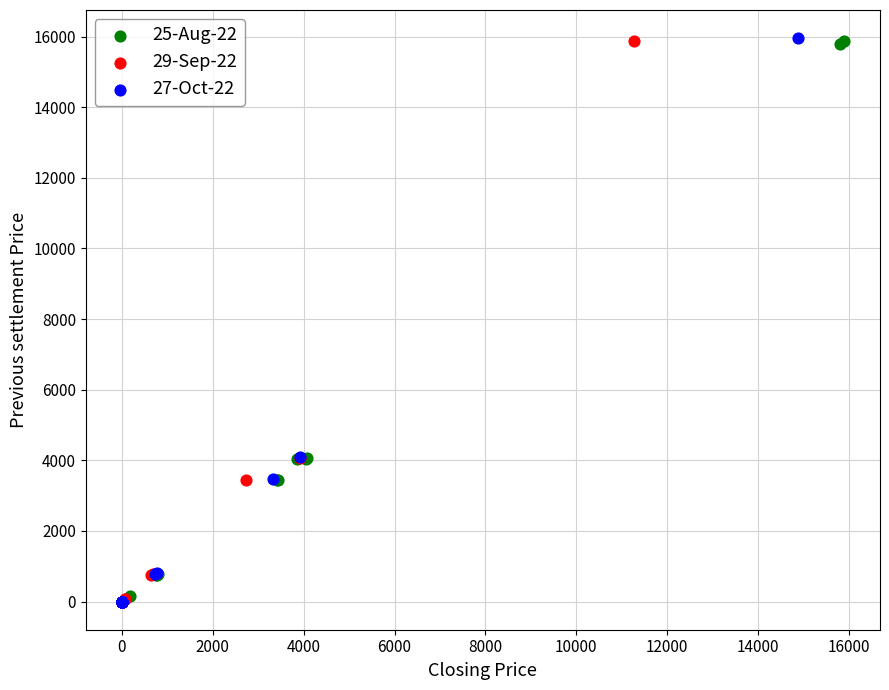

What are all the series names shown in the legend?

25-Aug-22, 29-Sep-22, 27-Oct-22